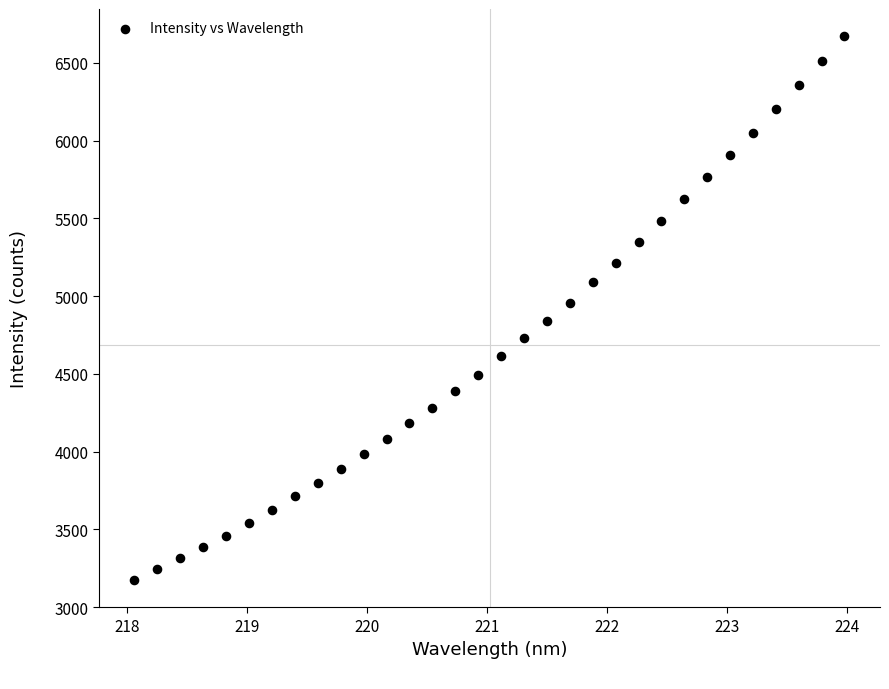

What is the range of X values (max minus min)?

5.9